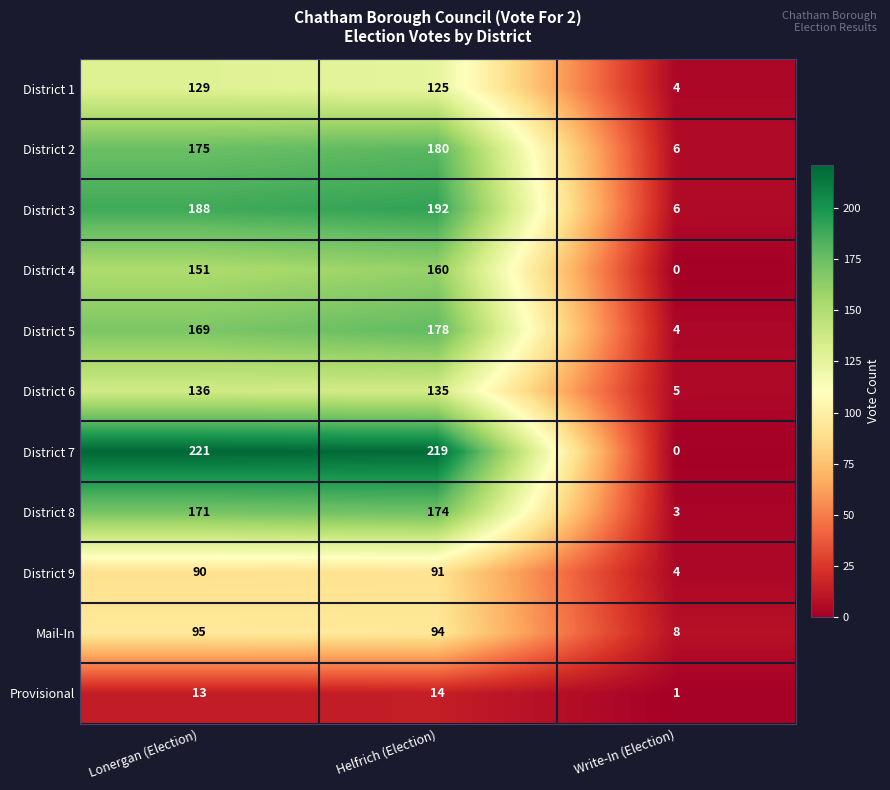

Is it true that District 1 equals 186 at Lonergan (Election)?

False